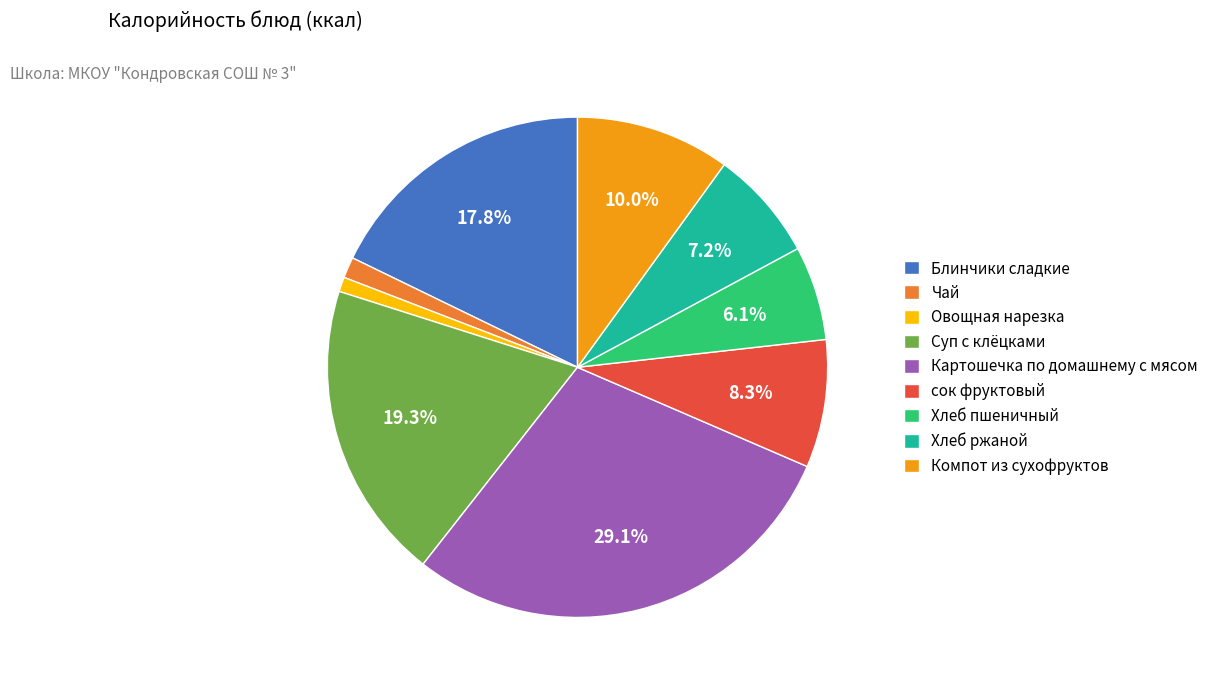

What is the ratio of the value at Компот из сухофруктов to the value at Блинчики сладкие?

0.6